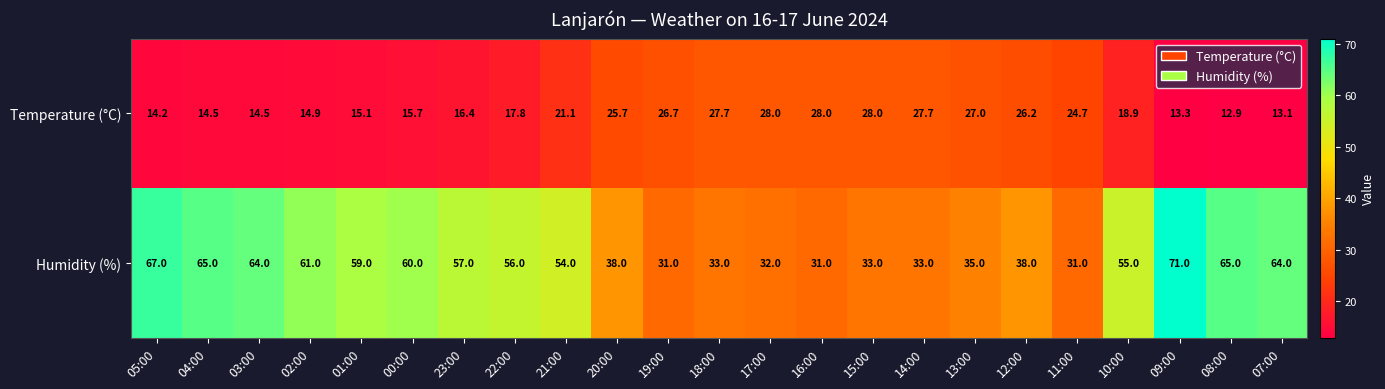

What is the difference between the second highest and minimum values in the Humidity (%) series?

36.0